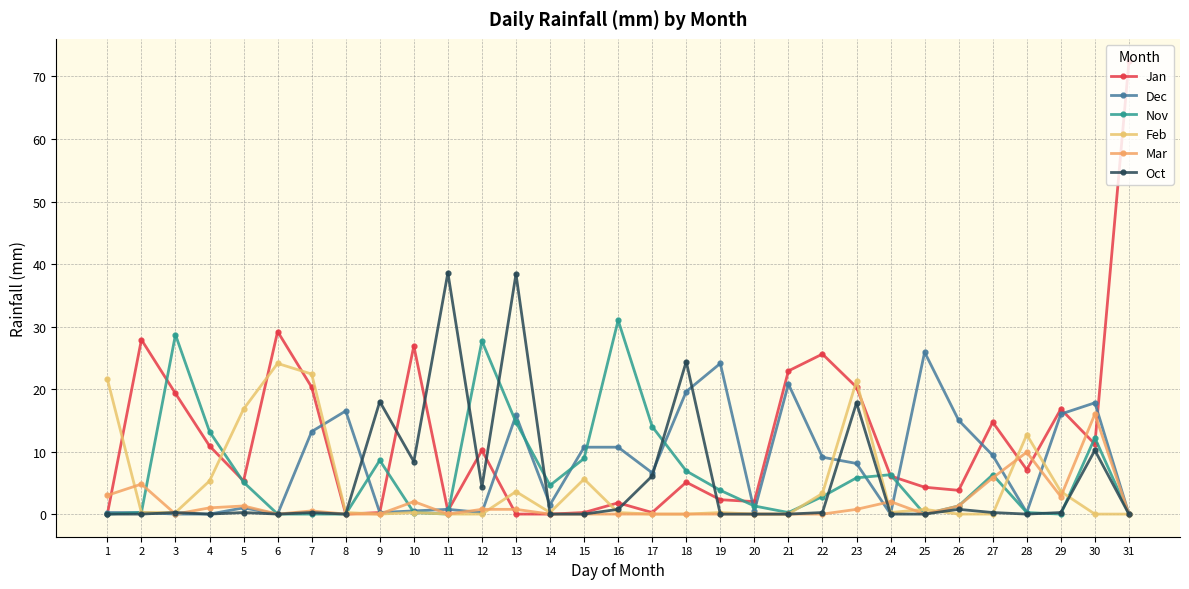

Which series has the largest total across all categories?

Jan